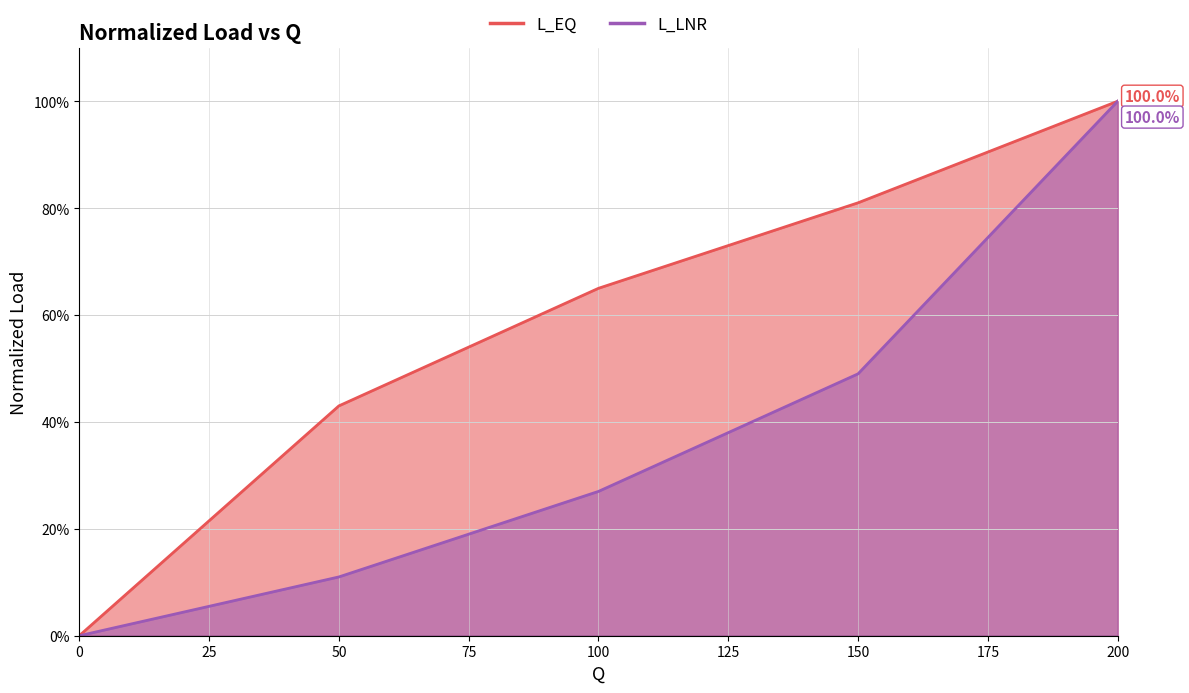

Count the L_EQ values in the range 0 to 1.

5